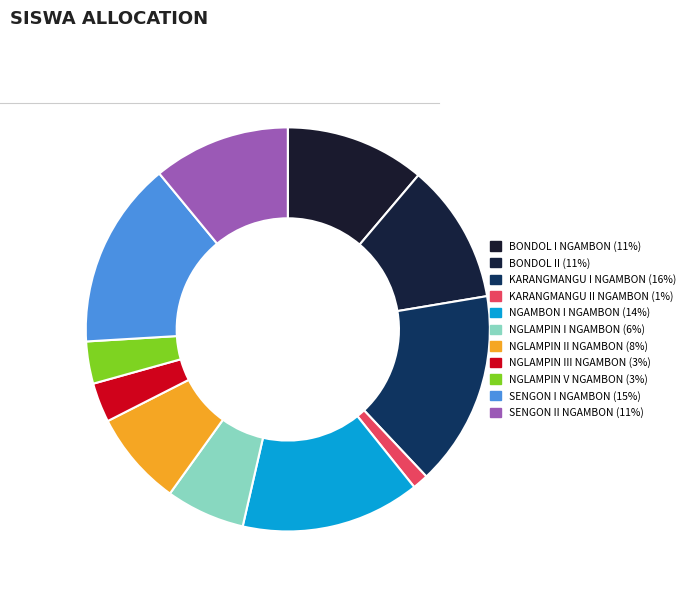

How many slices are in this pie chart?

11